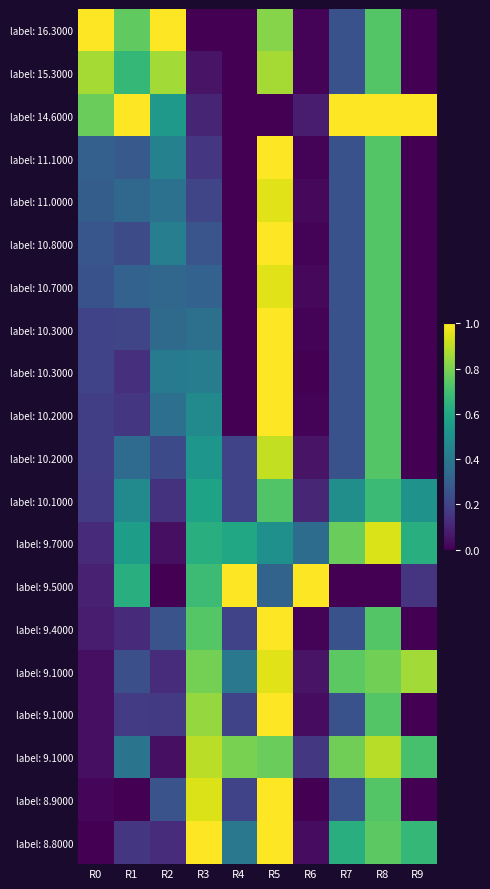

How many categories are shown in the chart?

10